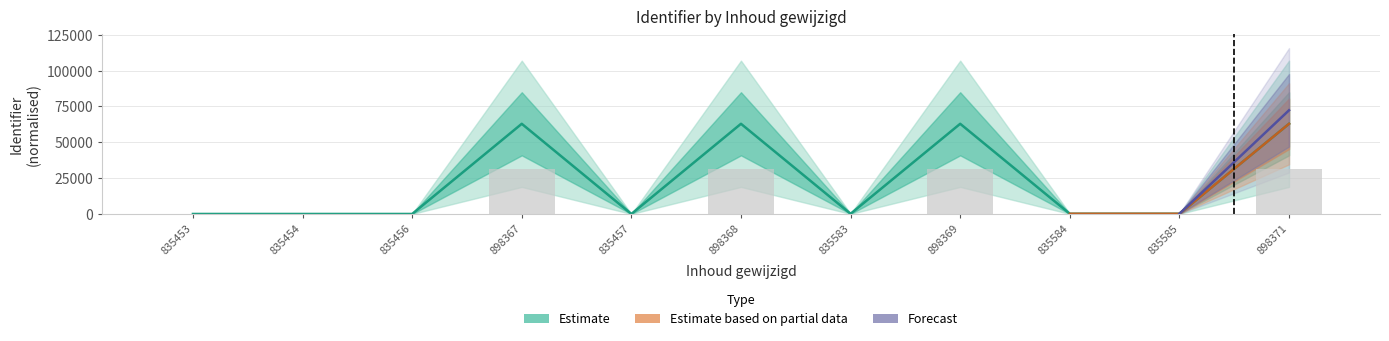

Where does the data first go above 131?

898367